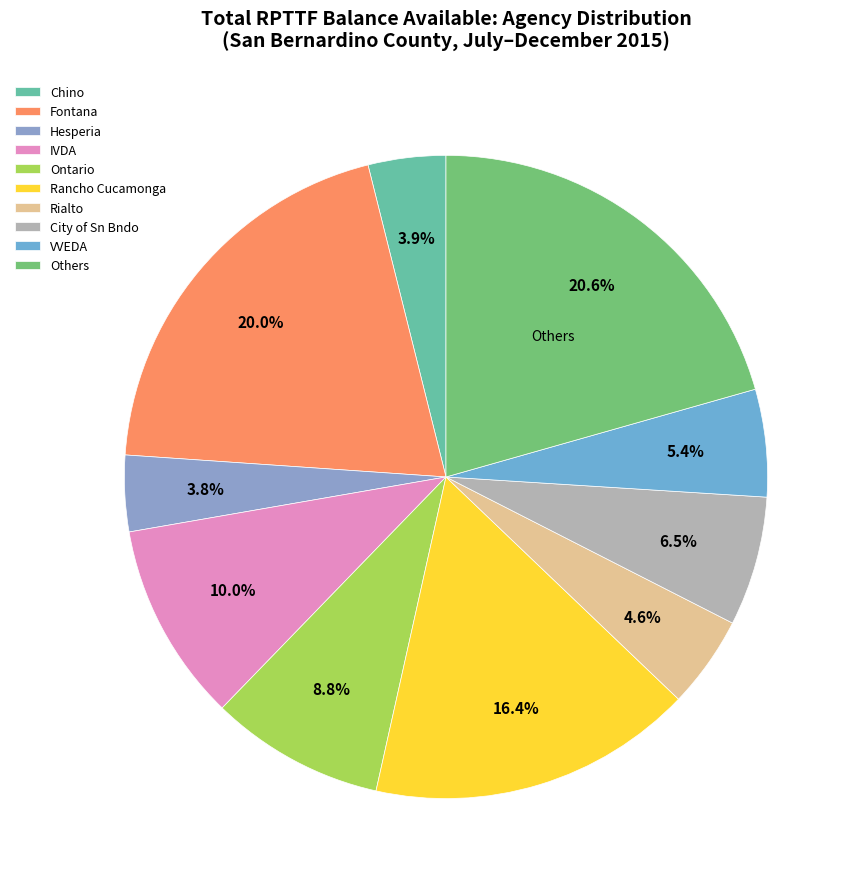

To the nearest percent, what percentage of the pie is Fontana?

20%